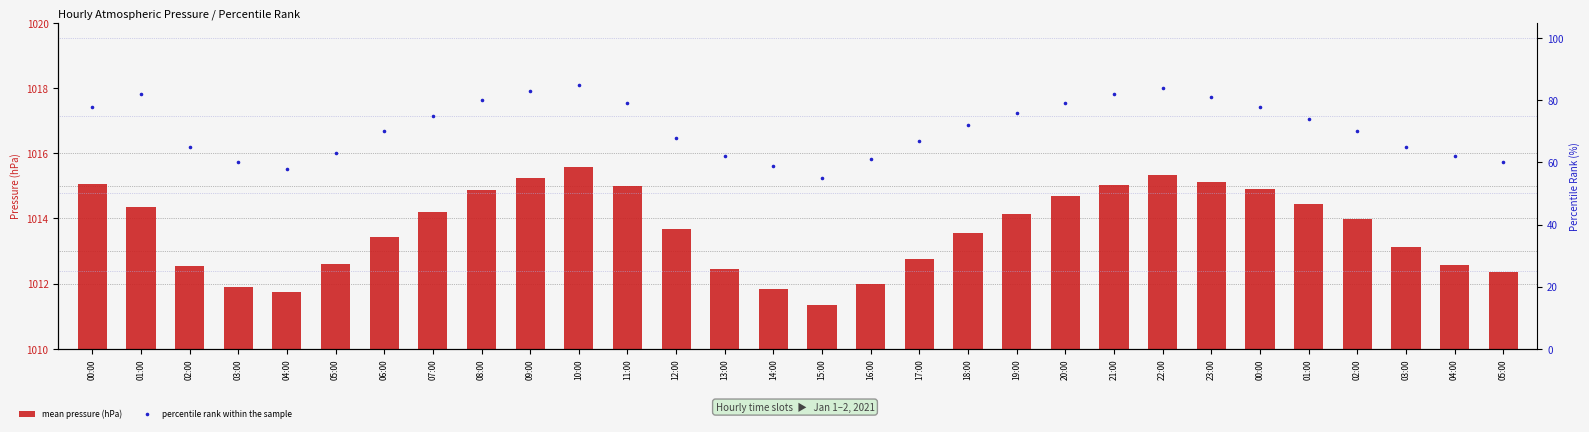

What are all the series names shown in the legend?

mean pressure (hPa), percentile rank within the sample